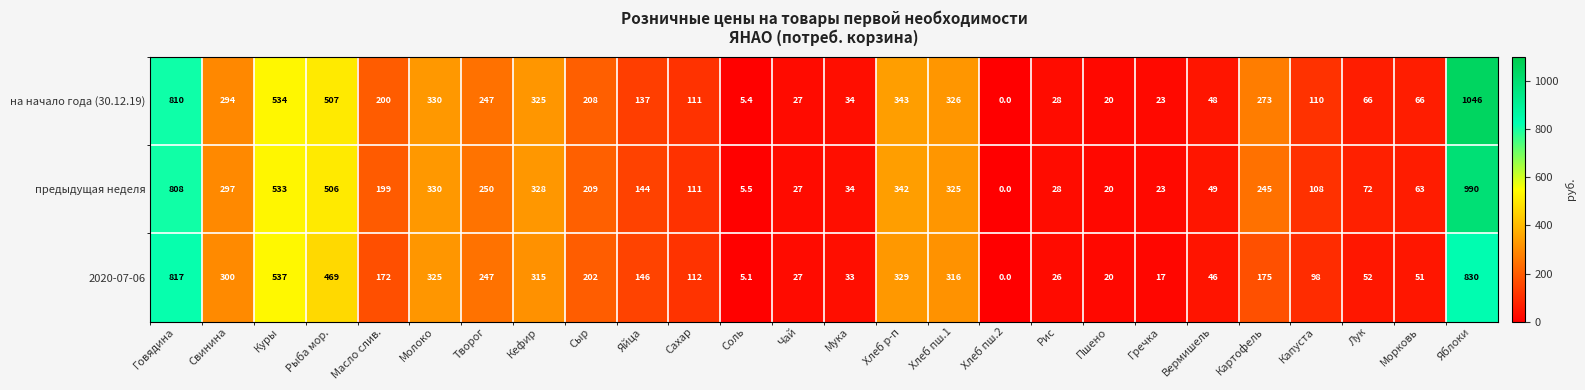

The value of 2020-07-06 at Яйца is 231.9. True or false?

False